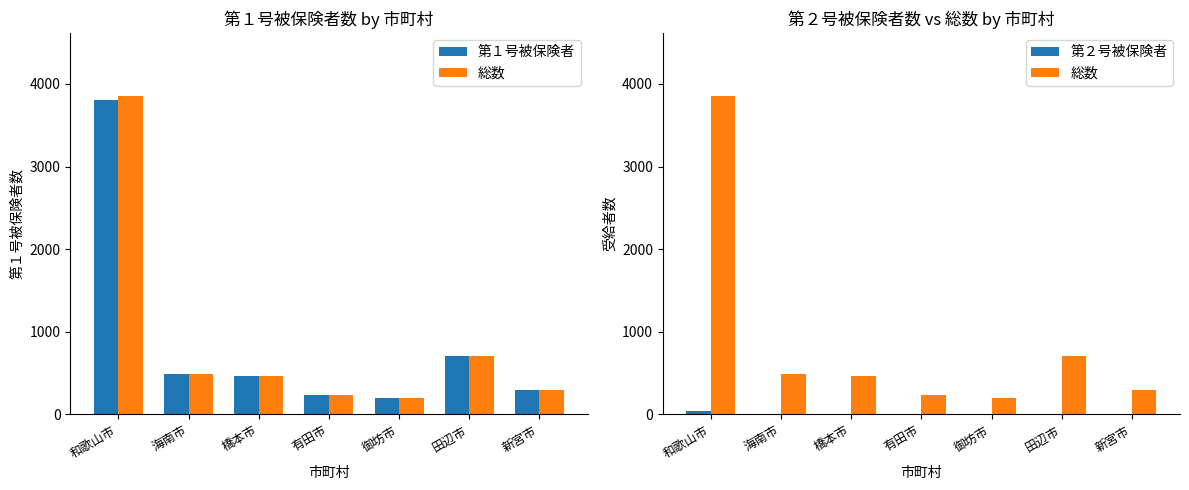

Rank the series at 新宮市 from lowest to highest value.

第２号被保険者, 第１号被保険者, 総数